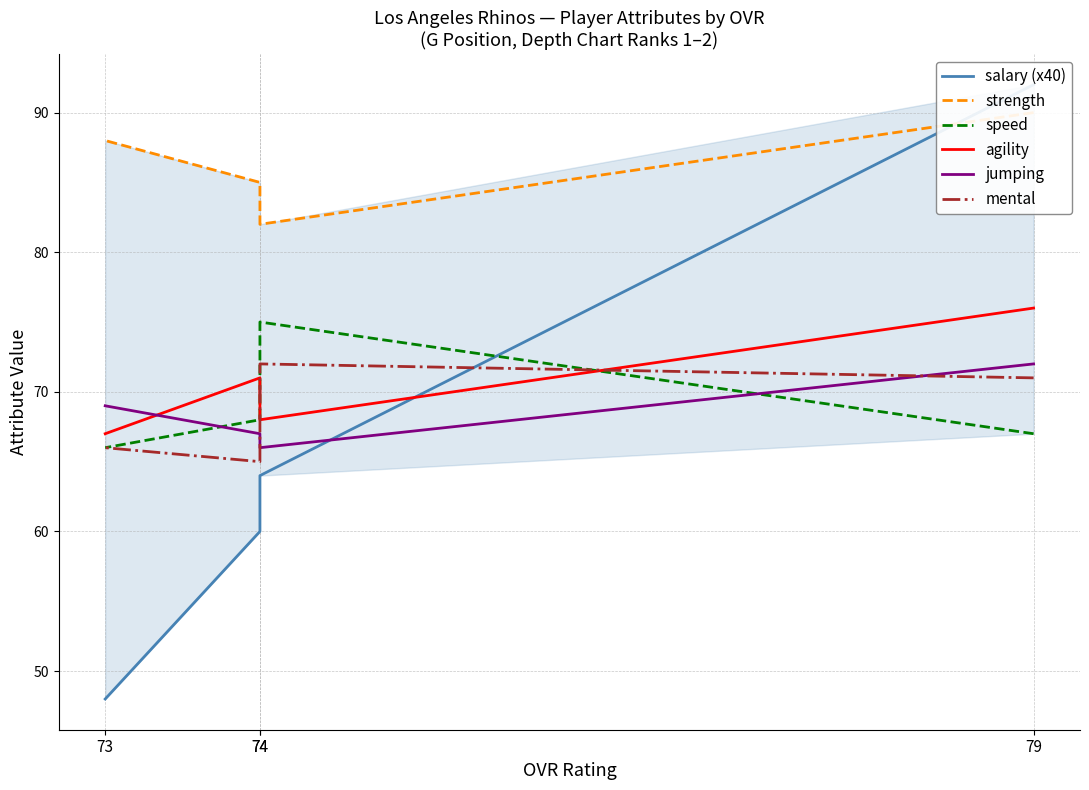

What is the value of the jumping point at the 2nd from the left?

66